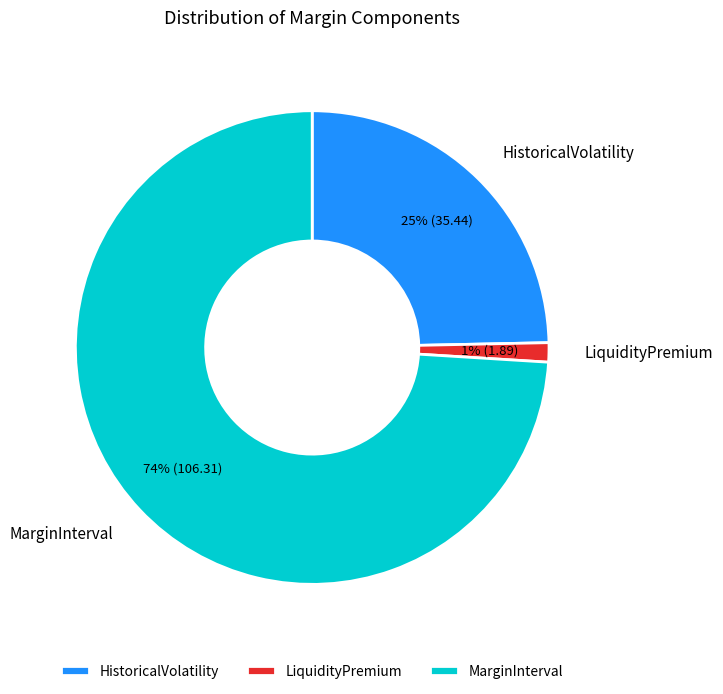

Does LiquidityPremium account for over 50% of the chart?

No